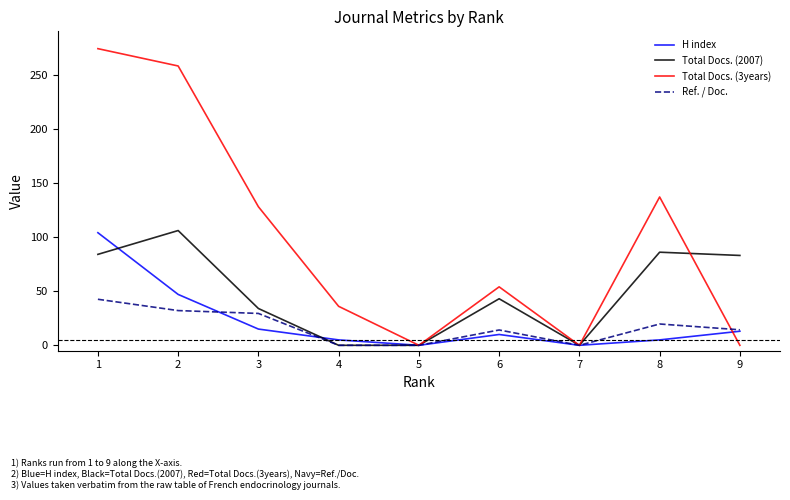

True or false: Total Docs. (2007) has a value of 112.7 at 8.

False